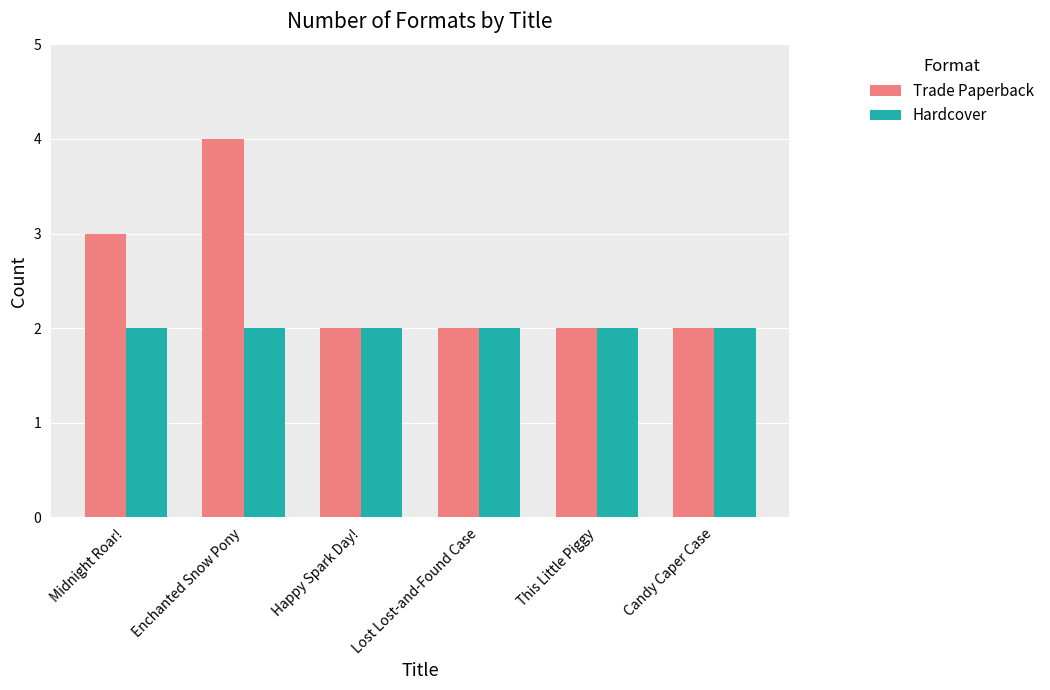

What is the value of the Hardcover bar at the 5th from the left?

2